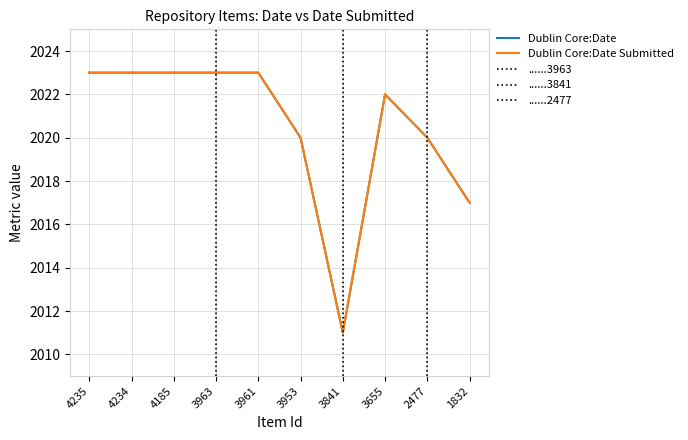

Is the value of Dublin Core:Date Submitted at 4234 greater than the value of Dublin Core:Date at 4185?

No